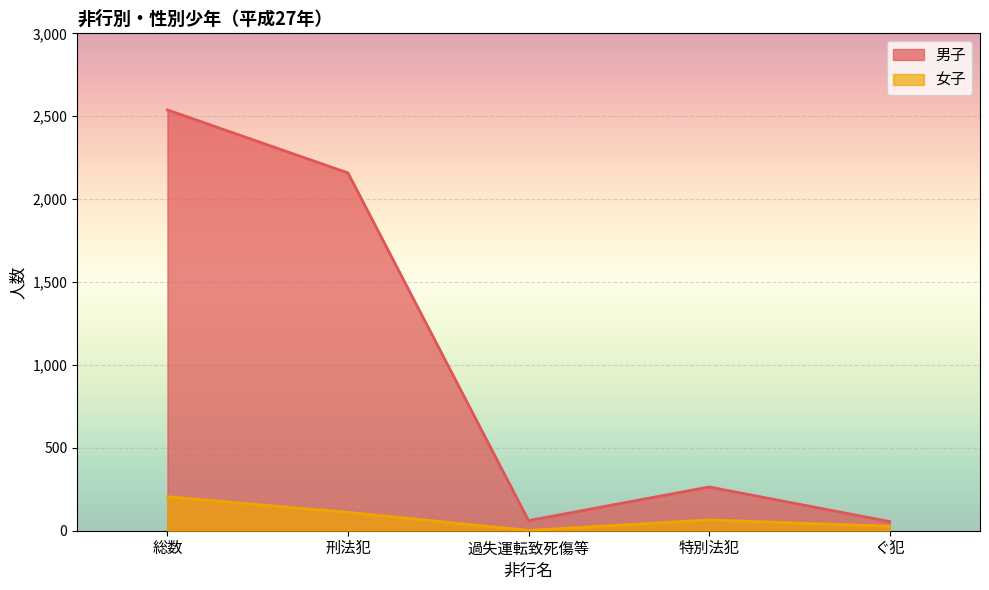

Which series has the largest total across all categories?

男子